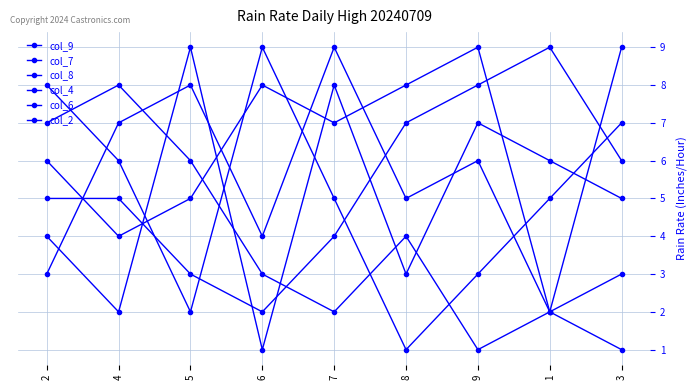

Does the chart have visible grid lines?

Yes